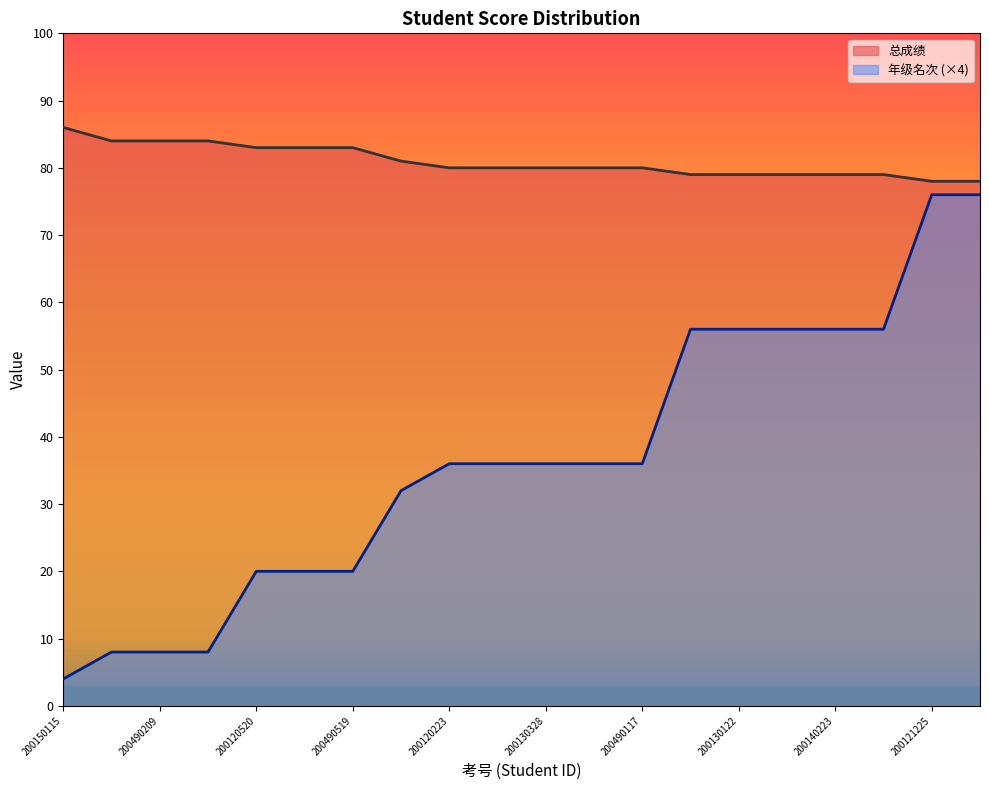

What is the spread (max minus min) of values at 200130328?

44